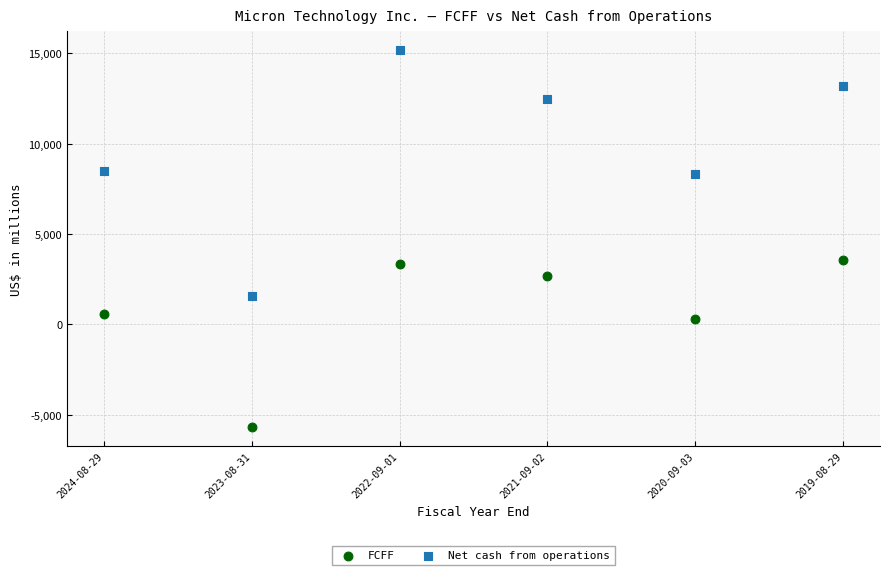

What are all the series names shown in the legend?

FCFF, Net cash from operations